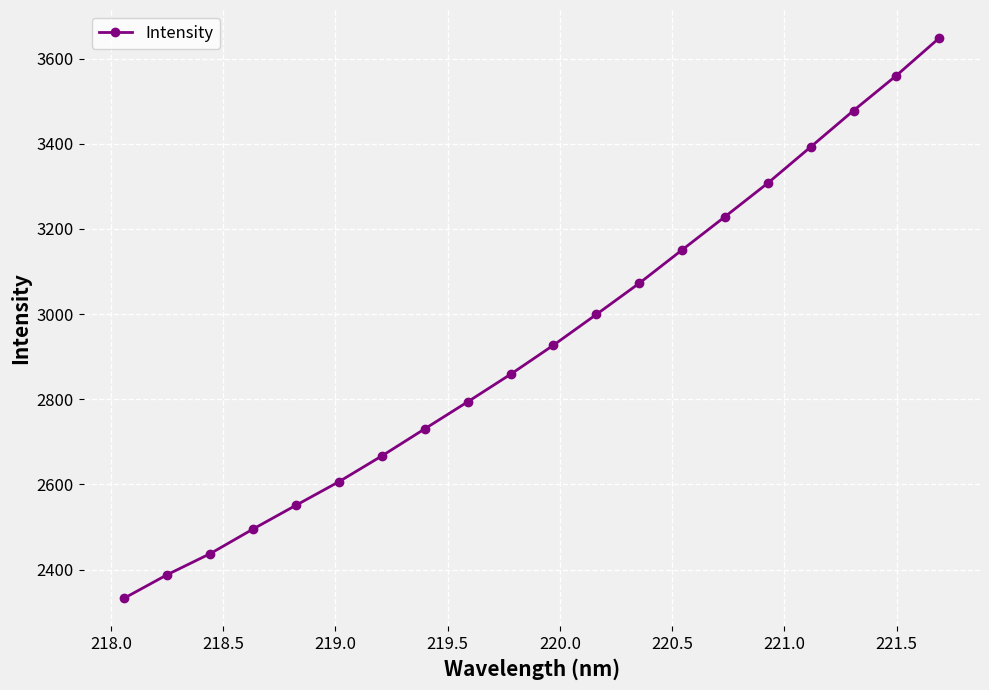

What is the difference between the second highest and minimum values?

1227.5